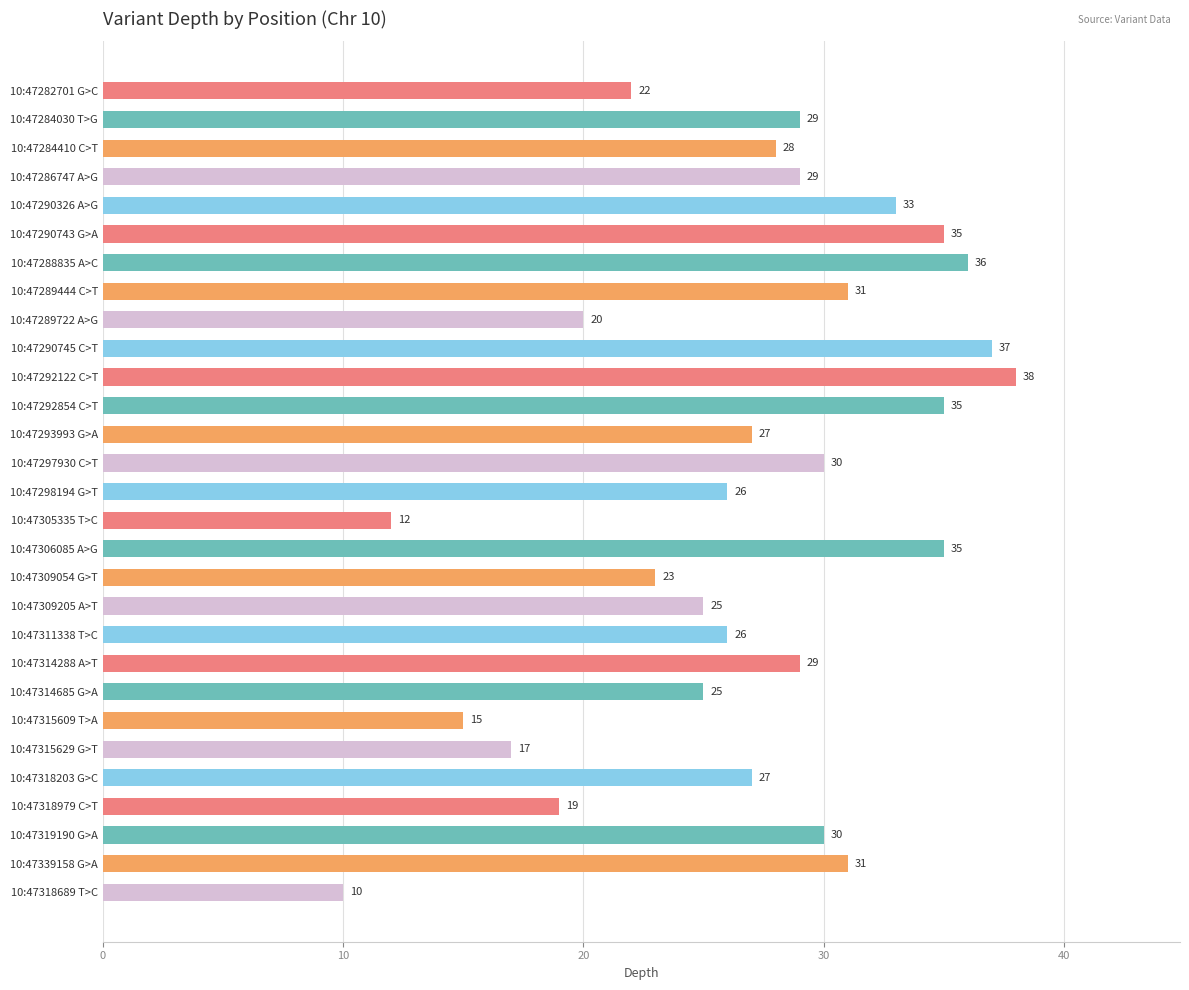

Read the value at 10:47318979 C>T, to the nearest 5.

20